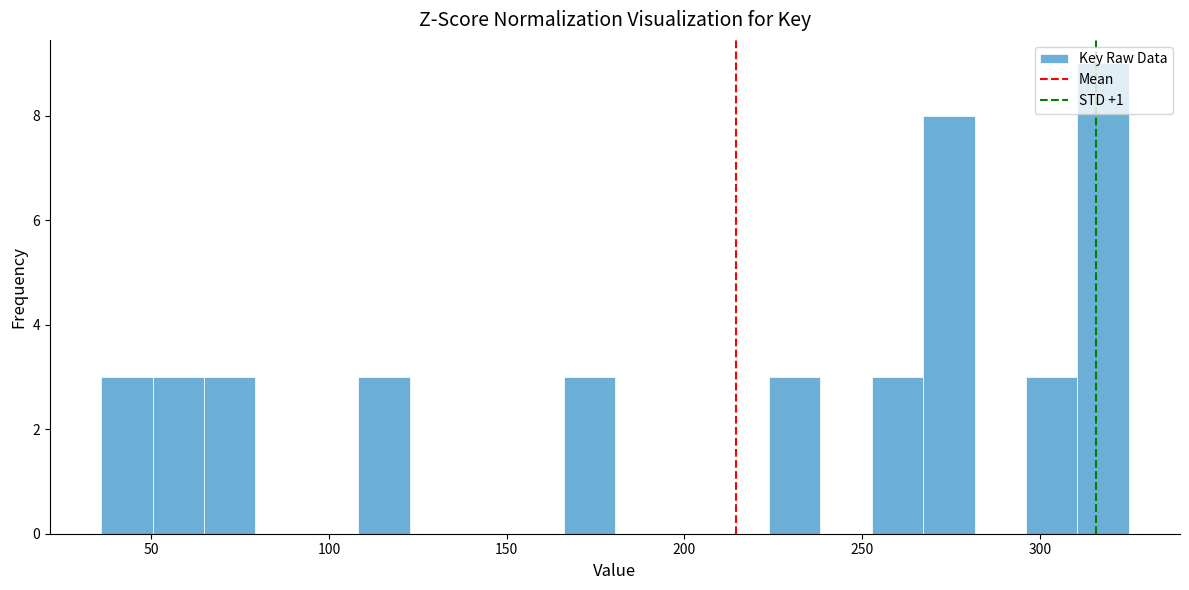

Around what value on the x-axis is the tallest bar? Give the approximate position of its centre, as read against the axis.

320